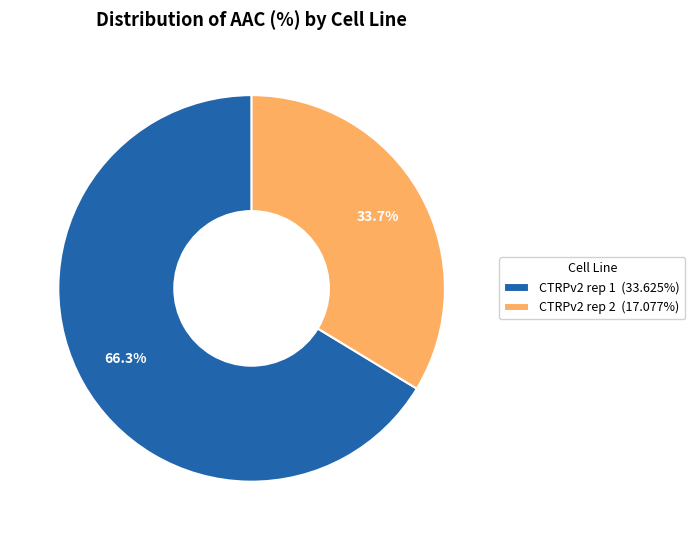

Approximately how many times larger is the value at CTRPv2 rep 2 (17.077%) compared to CTRPv2 rep 1 (33.625%)?

0.5